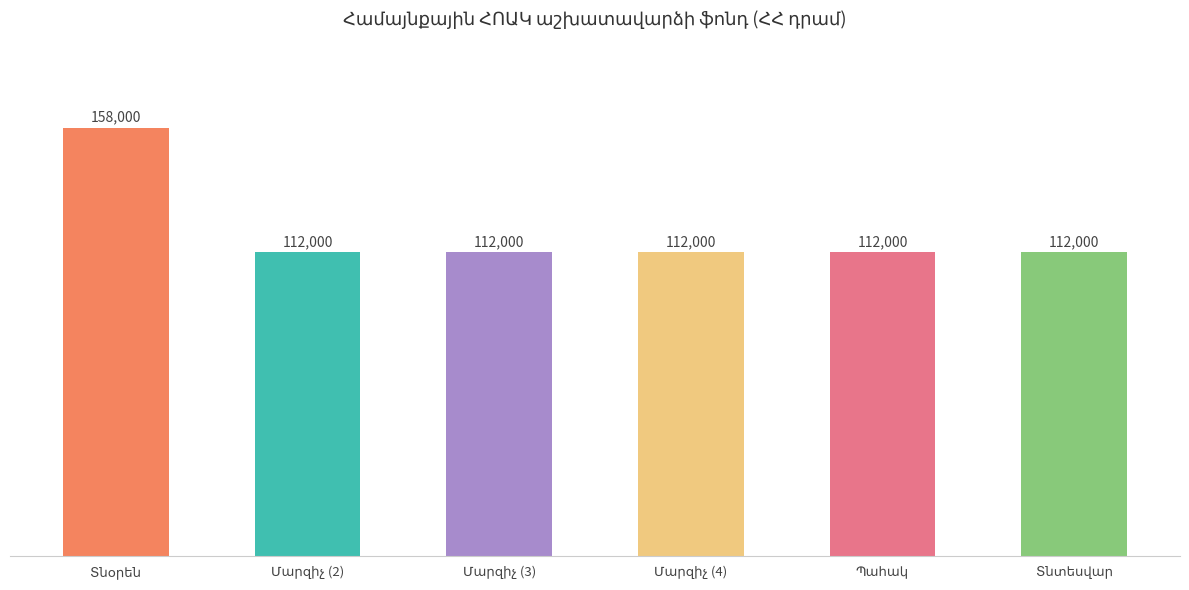

Count the number of data series in this chart.

1